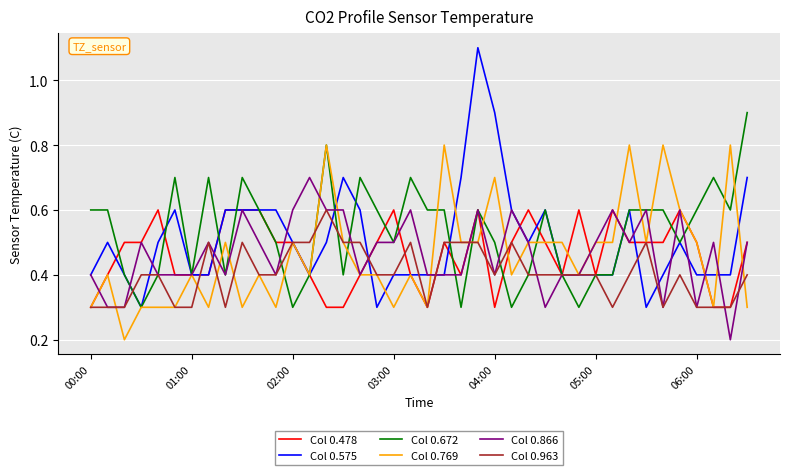

What is the minimum value for Col 0.478?

0.3